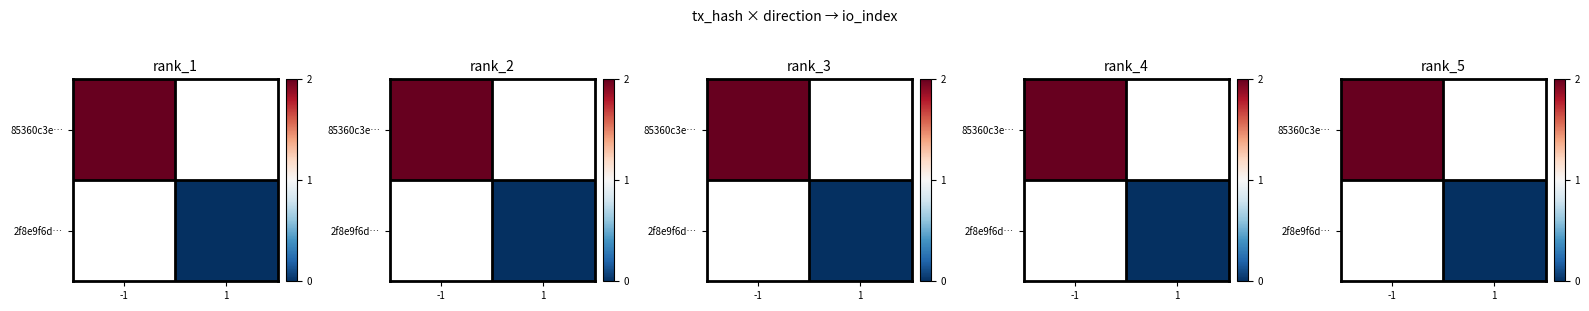

Which has a higher value, 1 or -1?

-1